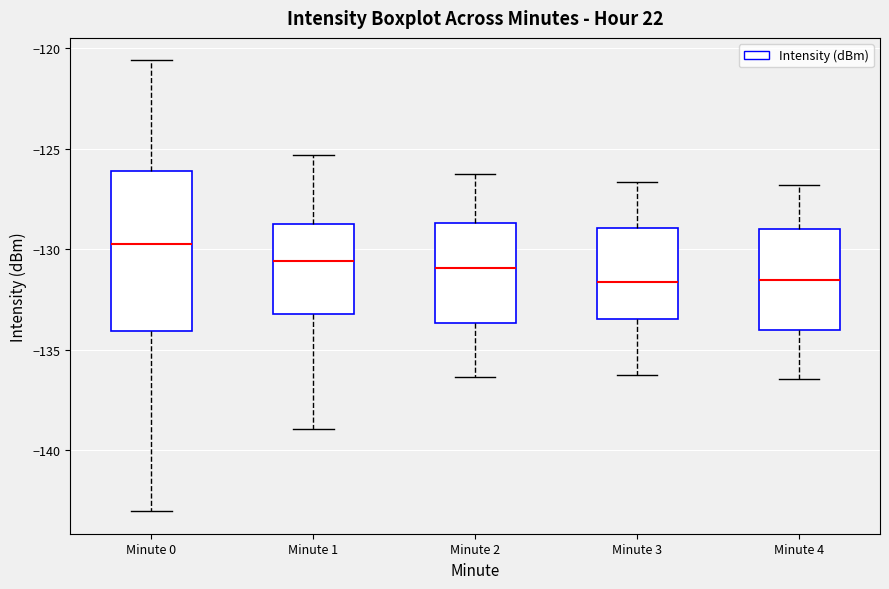

Which box is the tallest, from its lower edge to its upper edge?

Minute 0